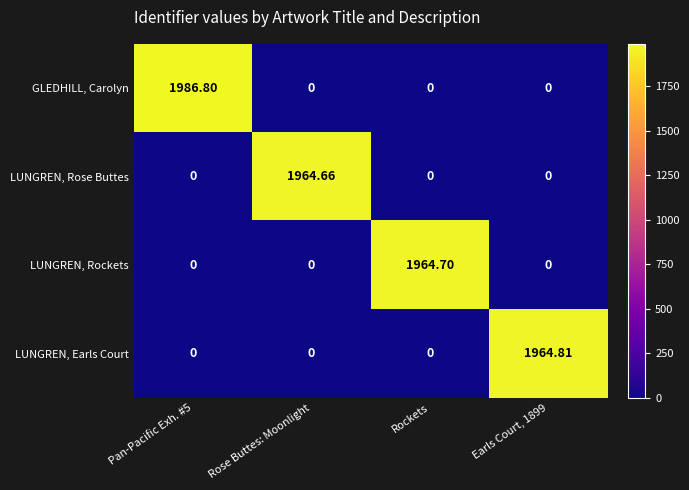

What is the total value across all series at Rose Buttes: Moonlight?

1964.7